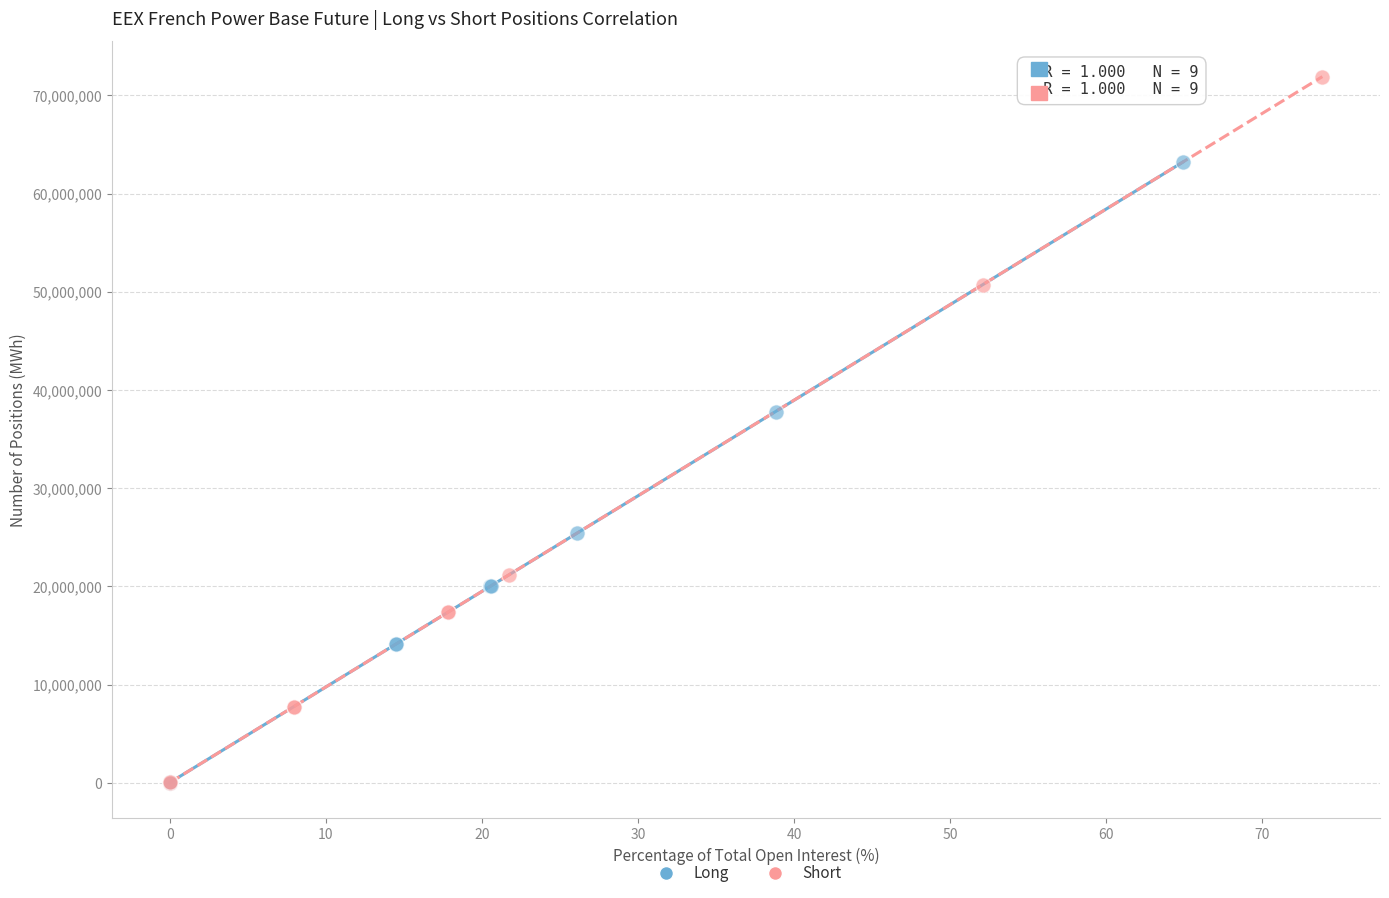

Which series reaches the maximum Y coordinate?

Short